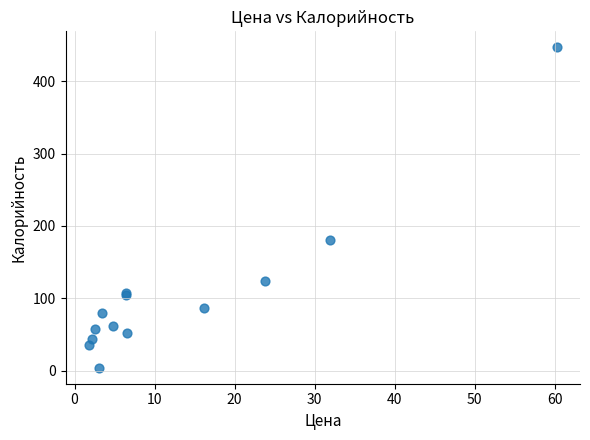

What Y value in the scatter plot is closest to 225?

180.3